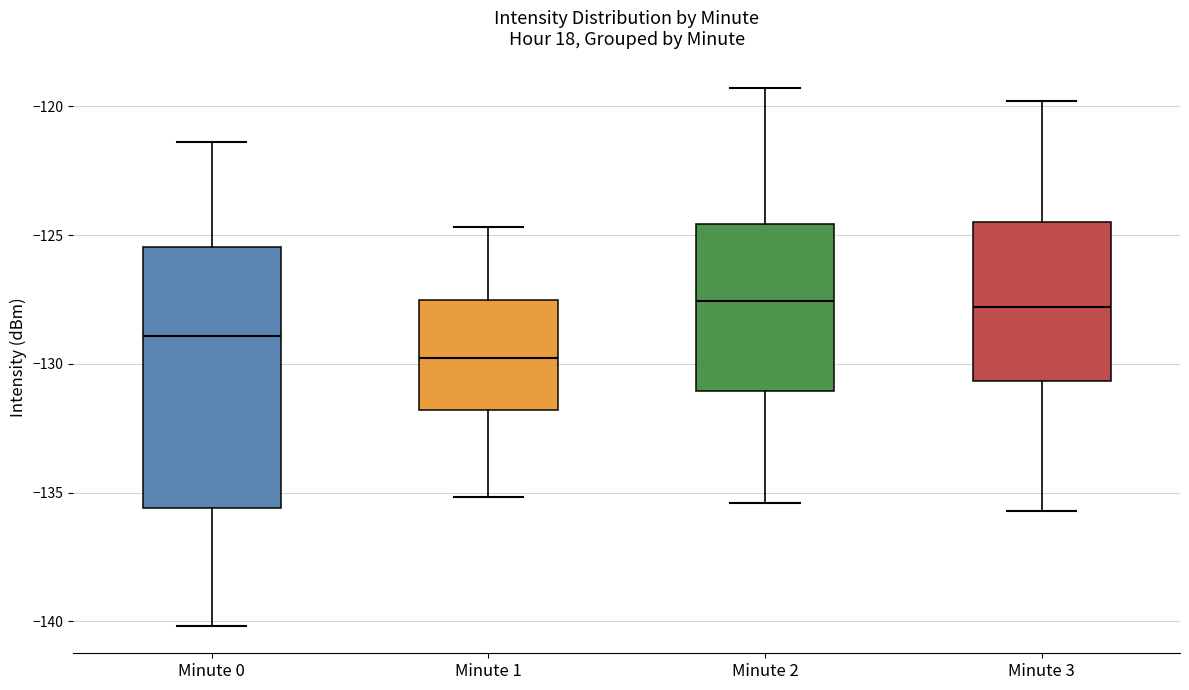

Reading left to right, transcribe this box plot: for each box, give where its median line is, the range the box spans, and where its two whiskers end, as read against the y-axis. The values are not printed on the chart, so give them approximately, as read against the axis.

Minute 0: median -129.0, box -135.5 to -125.5, whiskers -140.0 to -121.5
Minute 1: median -130.0, box -132.0 to -127.5, whiskers -135.0 to -124.5
Minute 2: median -127.5, box -131.0 to -124.5, whiskers -135.5 to -119.5
Minute 3: median -128.0, box -130.5 to -124.5, whiskers -135.5 to -120.0